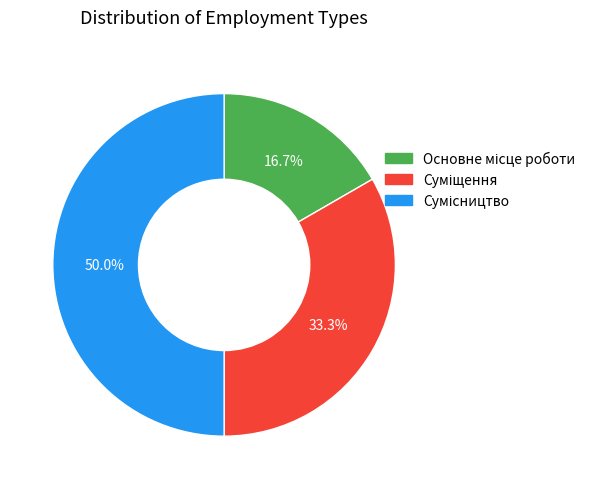

What percentage do Основне місце роботи and Сумісництво together represent?

66.7%